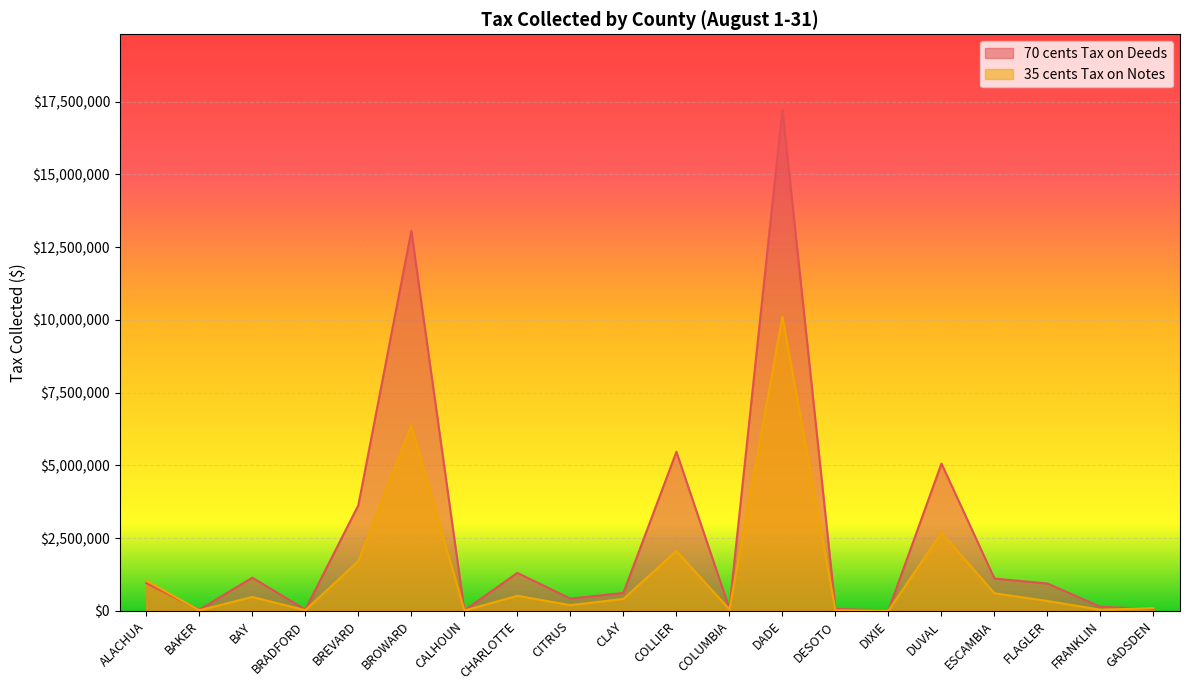

At which category does 35 cents Tax on Notes reach its first local valley?

BAKER